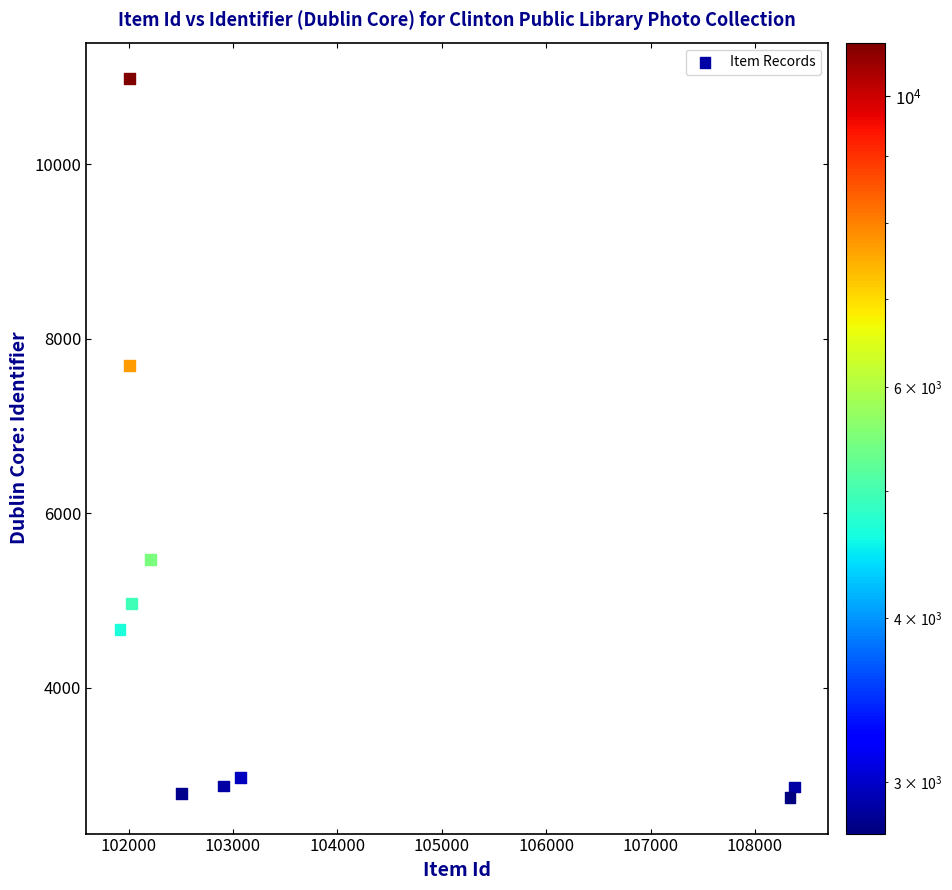

What is the range of Y values (max minus min)?

8242